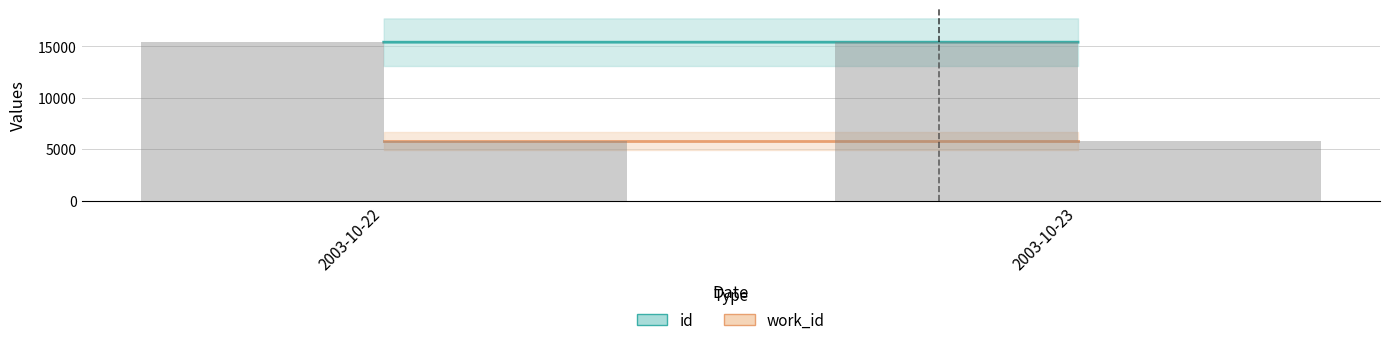

What is the total value across all series at 2003-10-22?

21176